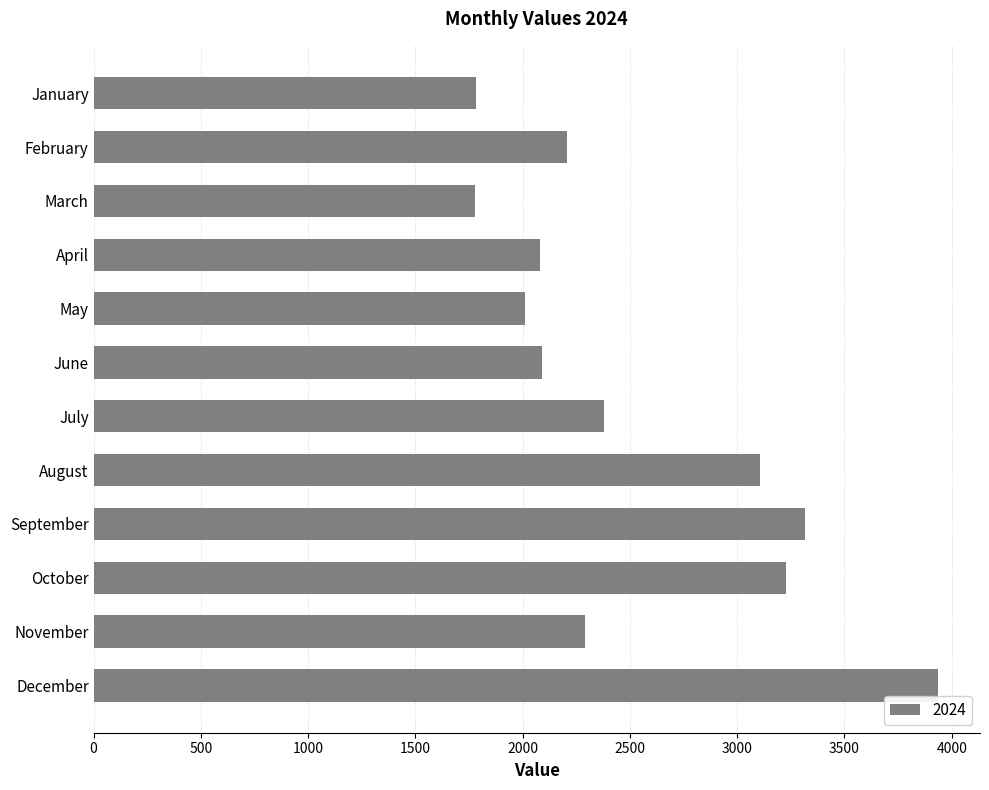

Approximately how many times larger is the value at September compared to March?

1.9